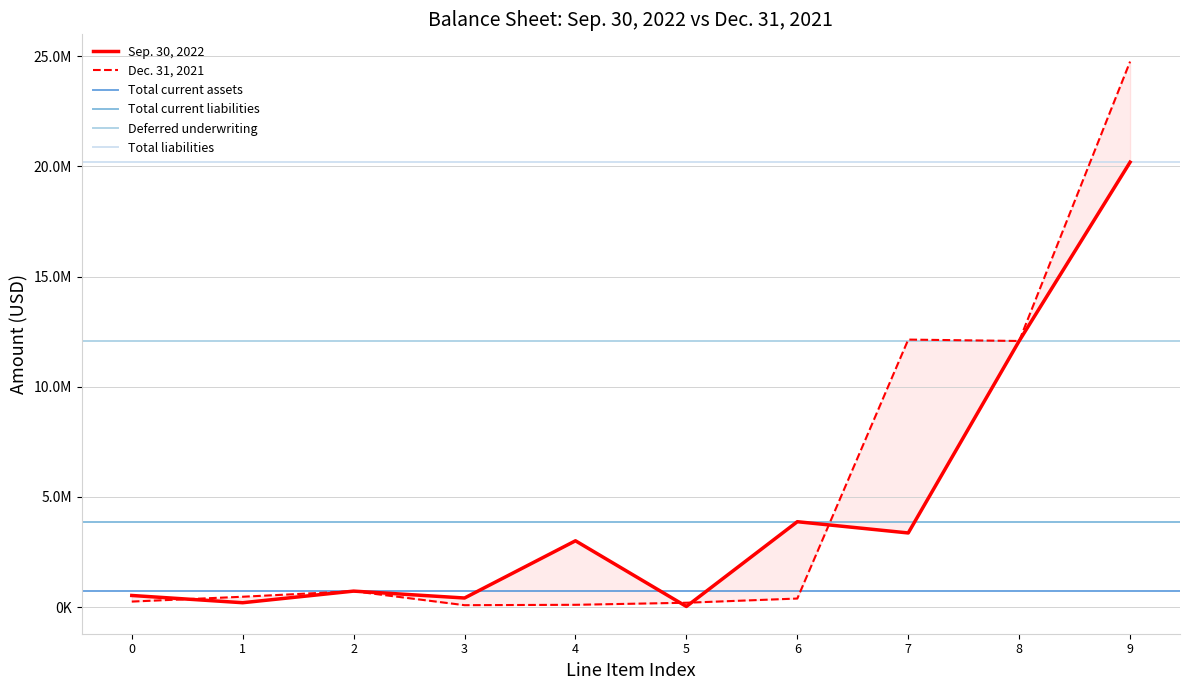

How many times do Sep. 30, 2022 and Dec. 31, 2021 cross each other?

5